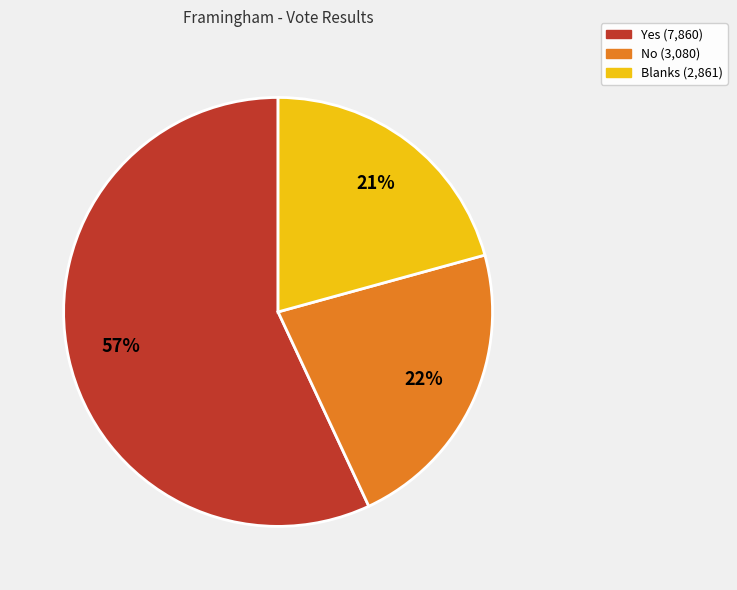

To the nearest percent, what portion does Yes represent?

57%